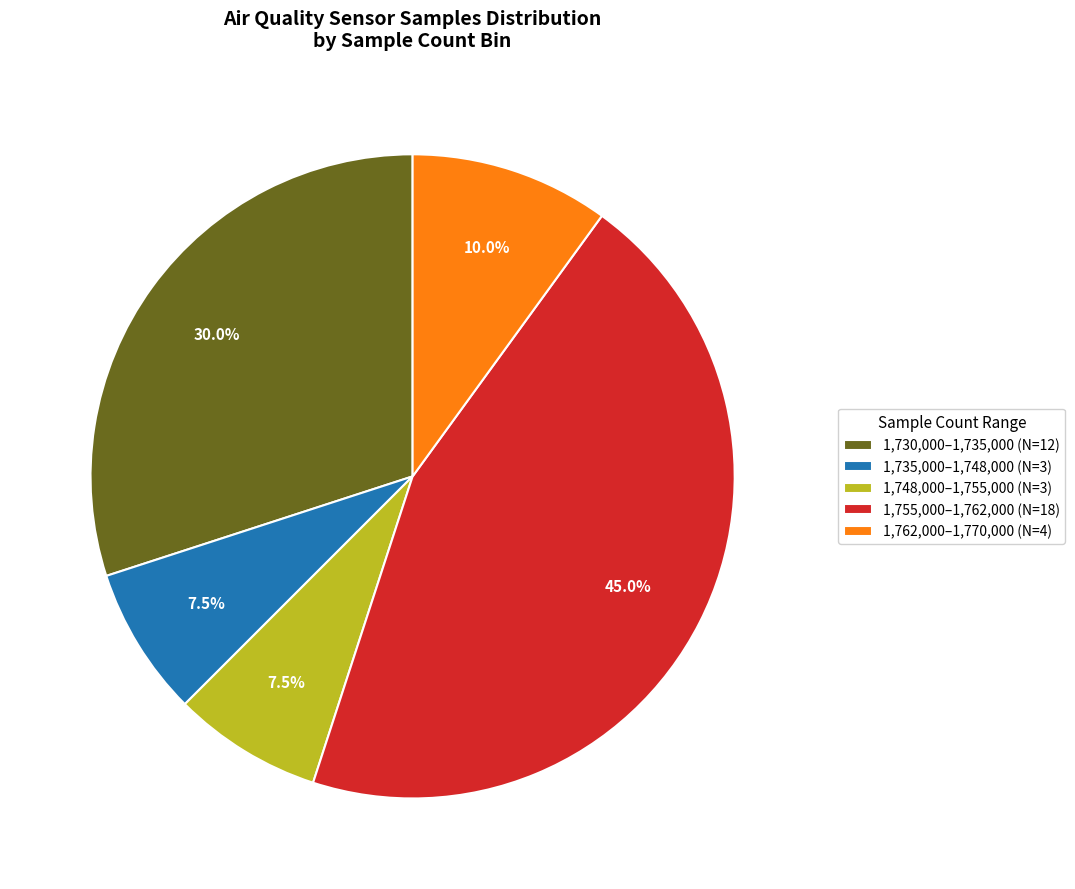

Which slice is the largest?

1,755,000–1,762,000 (N=18)